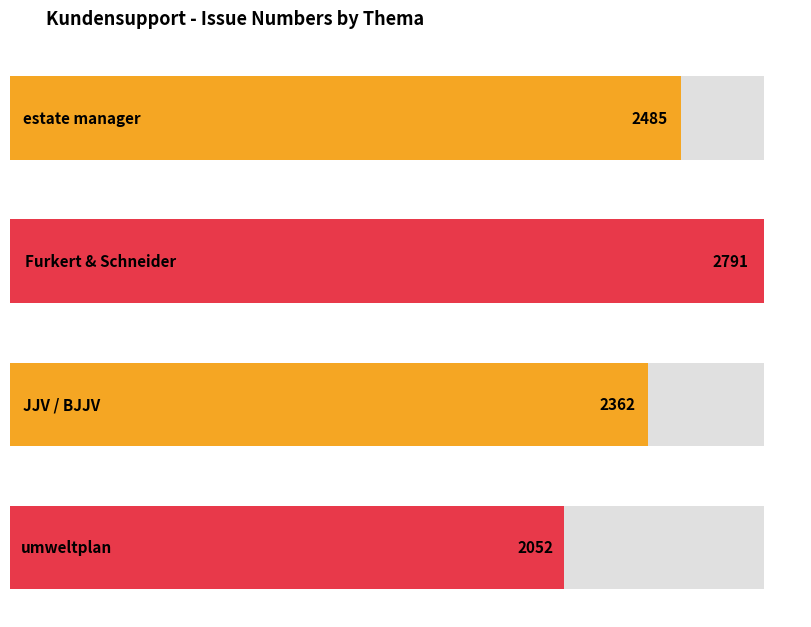

True or false: the data shows 2052 at umweltplan.

True